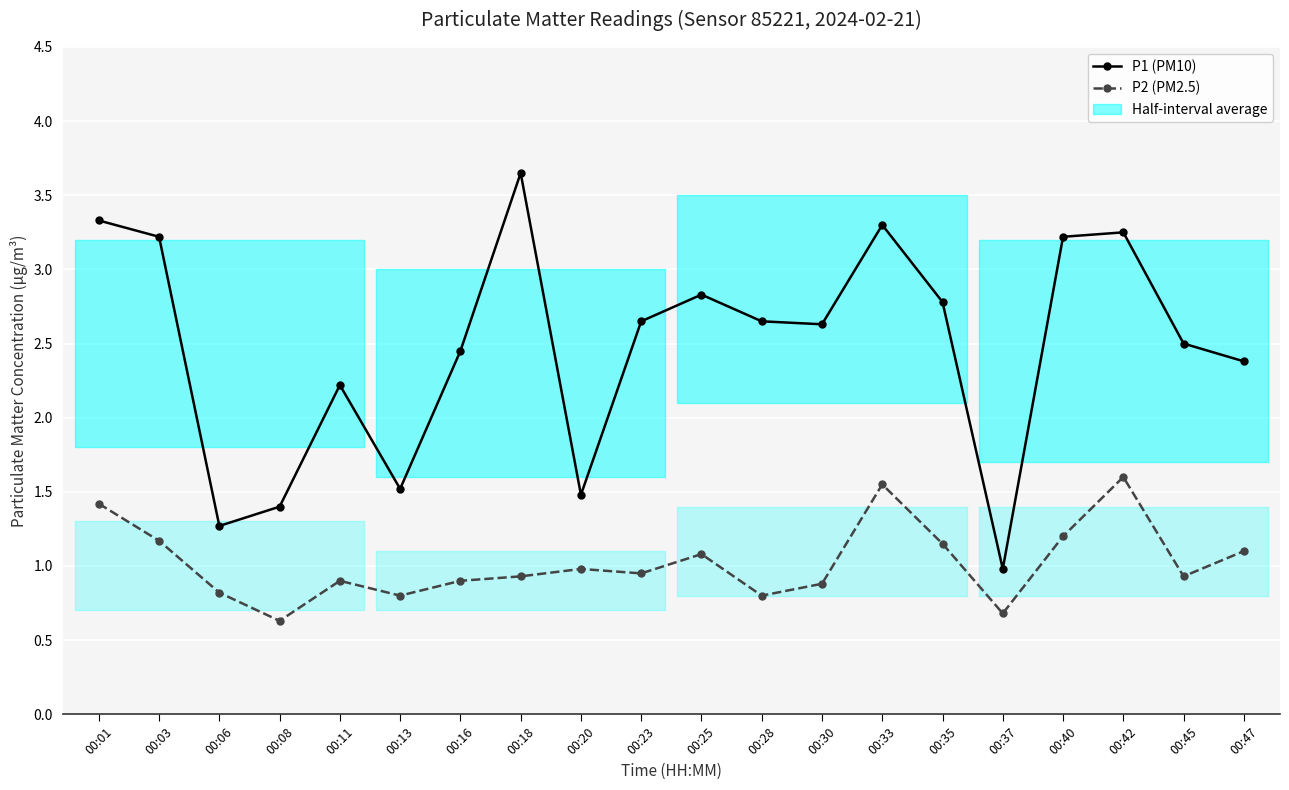

What is the difference between the P1 (PM10) values at 00:13 and 00:03?

1.7